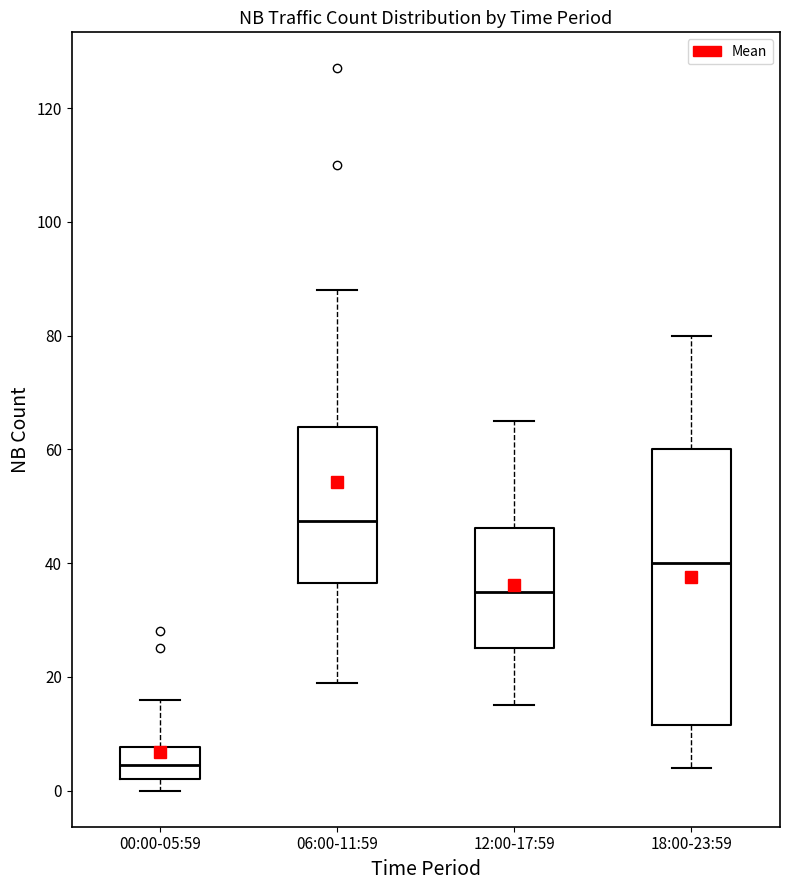

Which box is the tallest, from its lower edge to its upper edge?

18:00-23:59